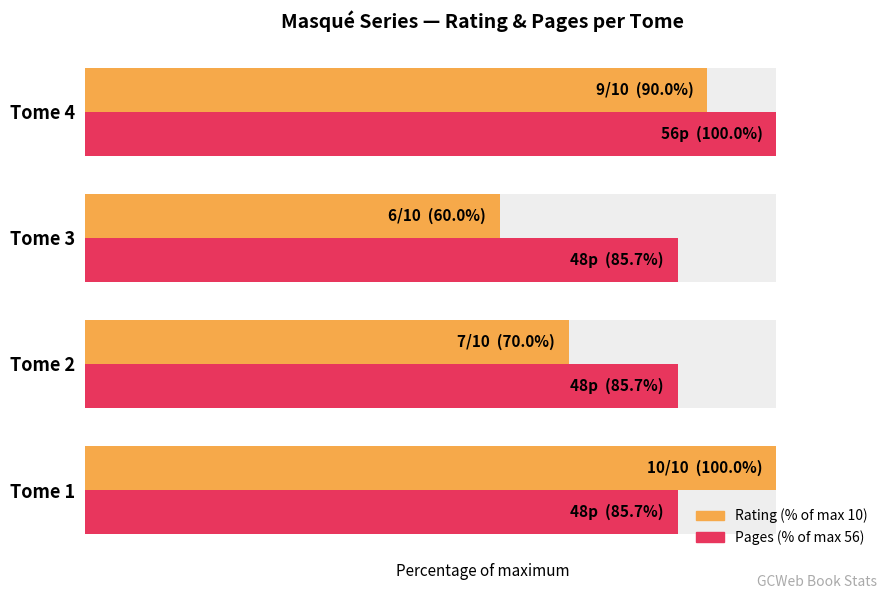

List the series in order of their peak value, lowest first.

Rating (% of max 10), Pages (% of max 56)